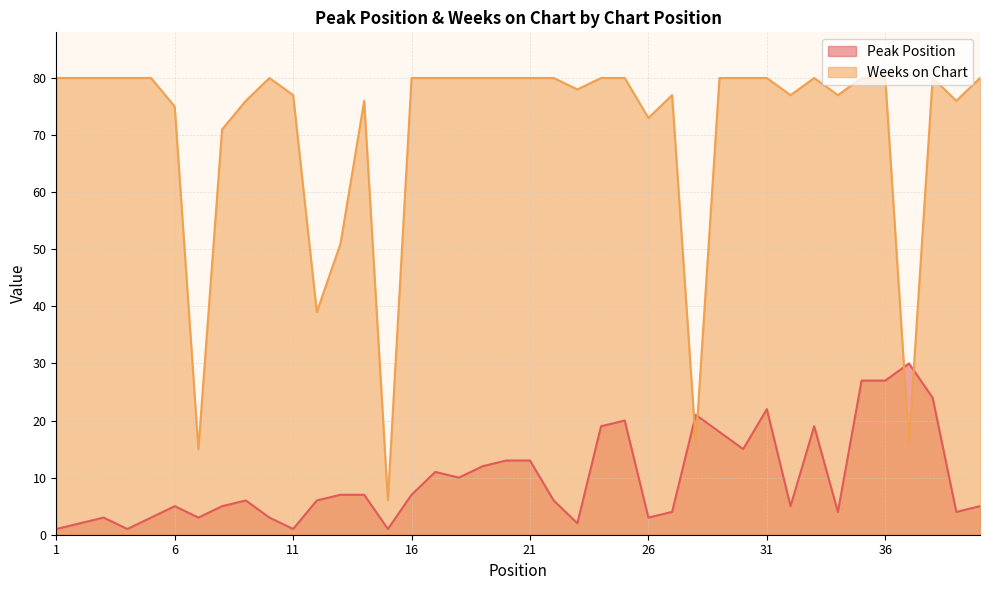

What is the difference between the maximum and minimum values in the Weeks on Chart series?

74